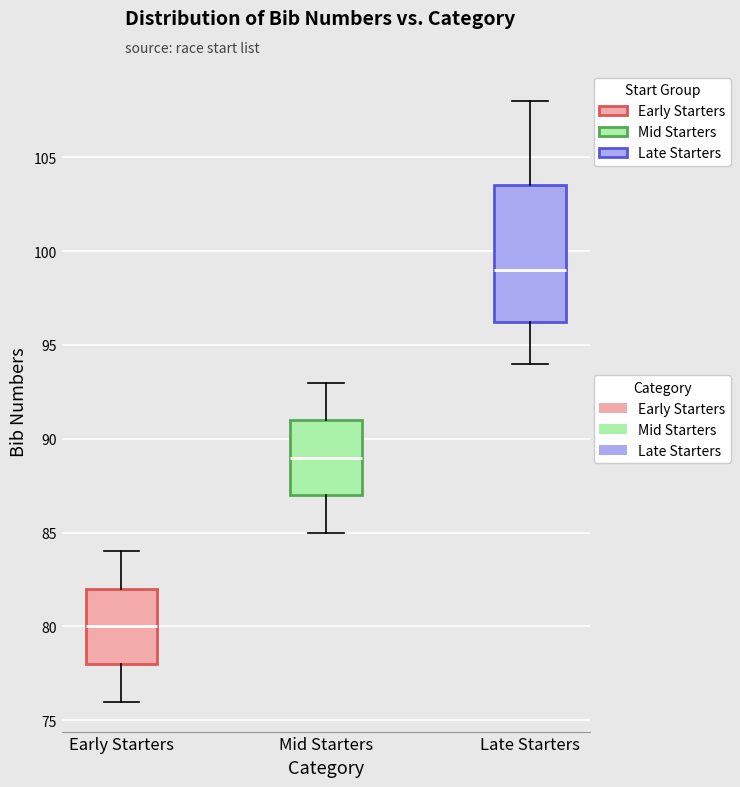

Which box is the tallest, from its lower edge to its upper edge?

Late Starters